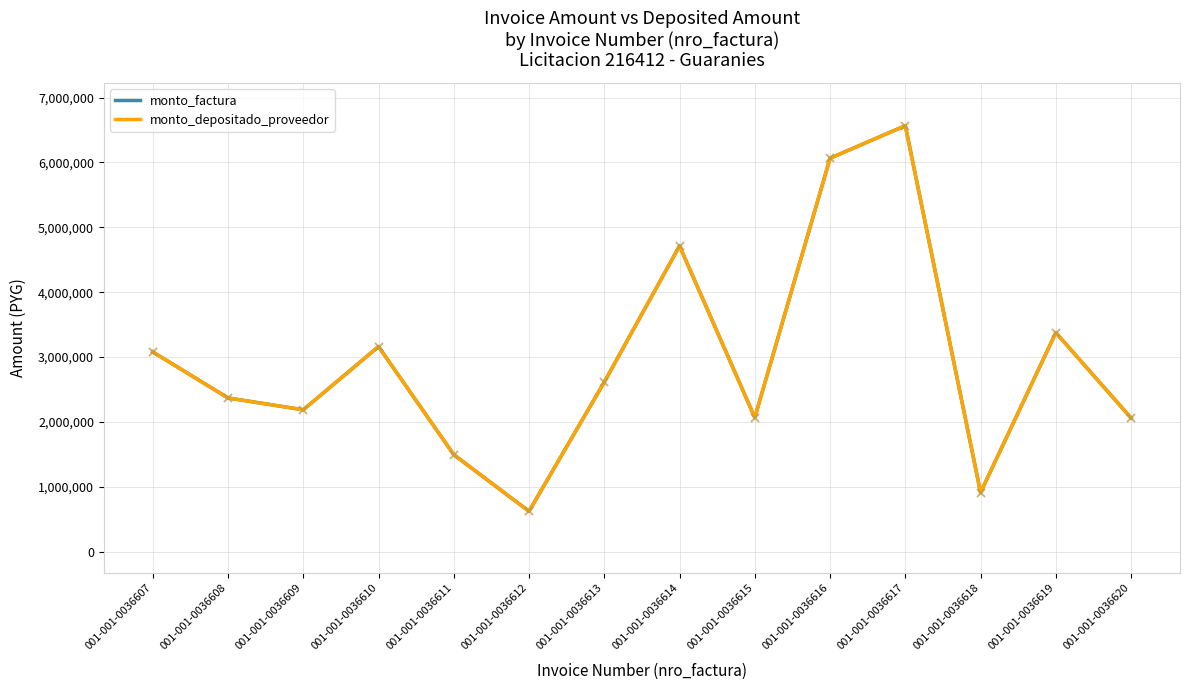

True or false: monto_depositado_proveedor and monto_factura intersect in this chart.

False